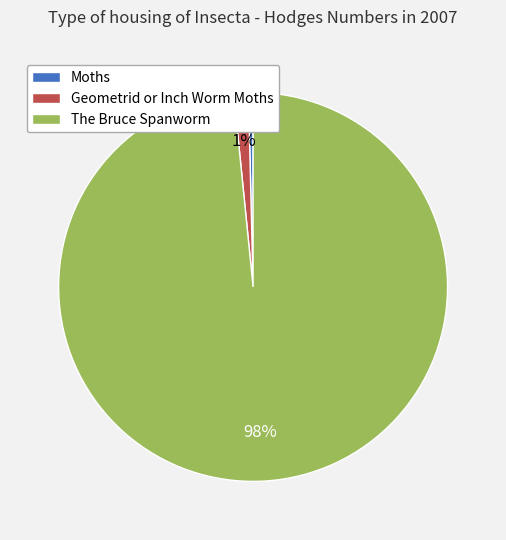

Does The Bruce Spanworm represent more than half of the total?

Yes